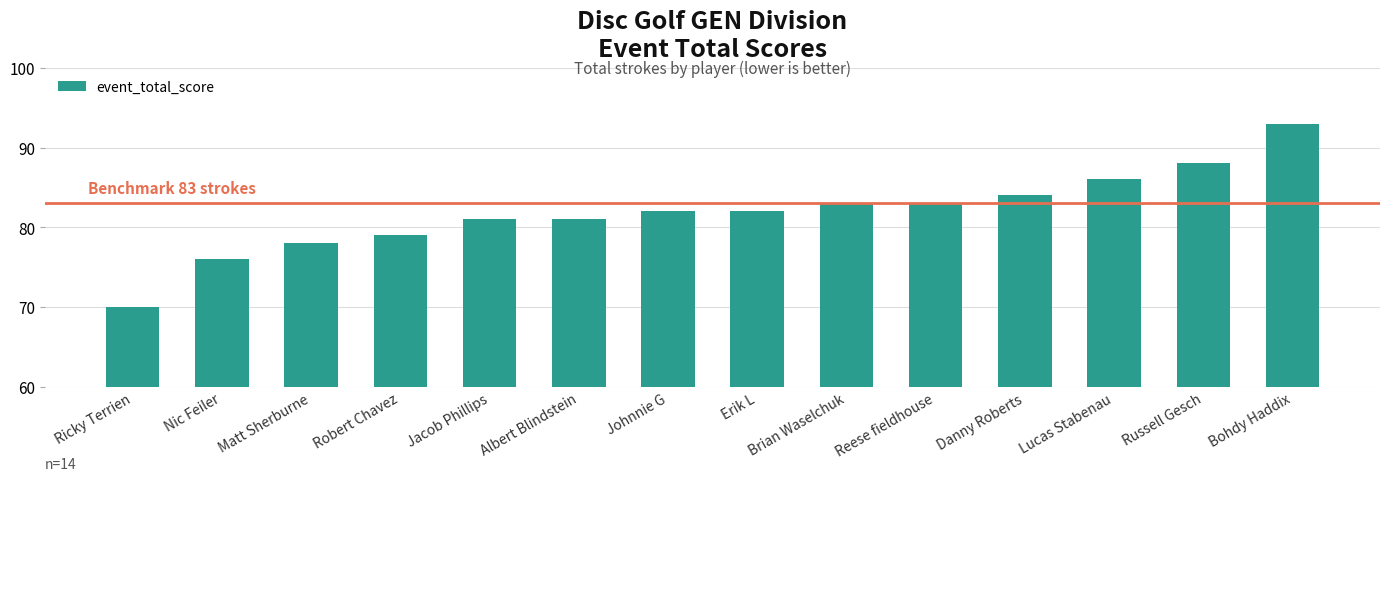

What position from the left is Albert Blindstein?

6